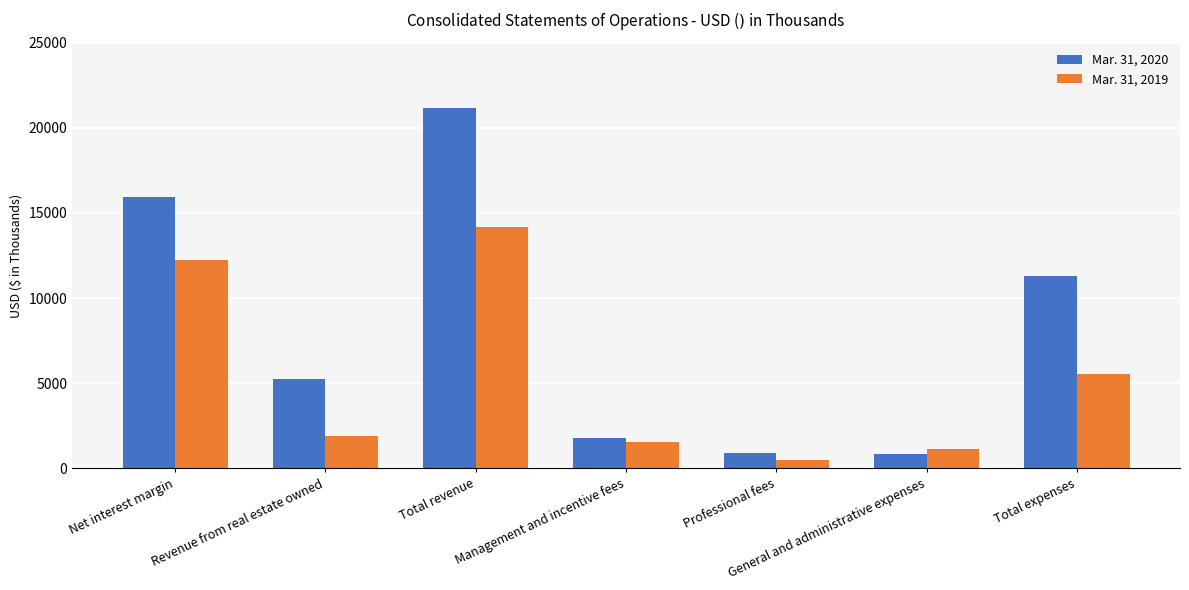

How many bars are there in total?

14